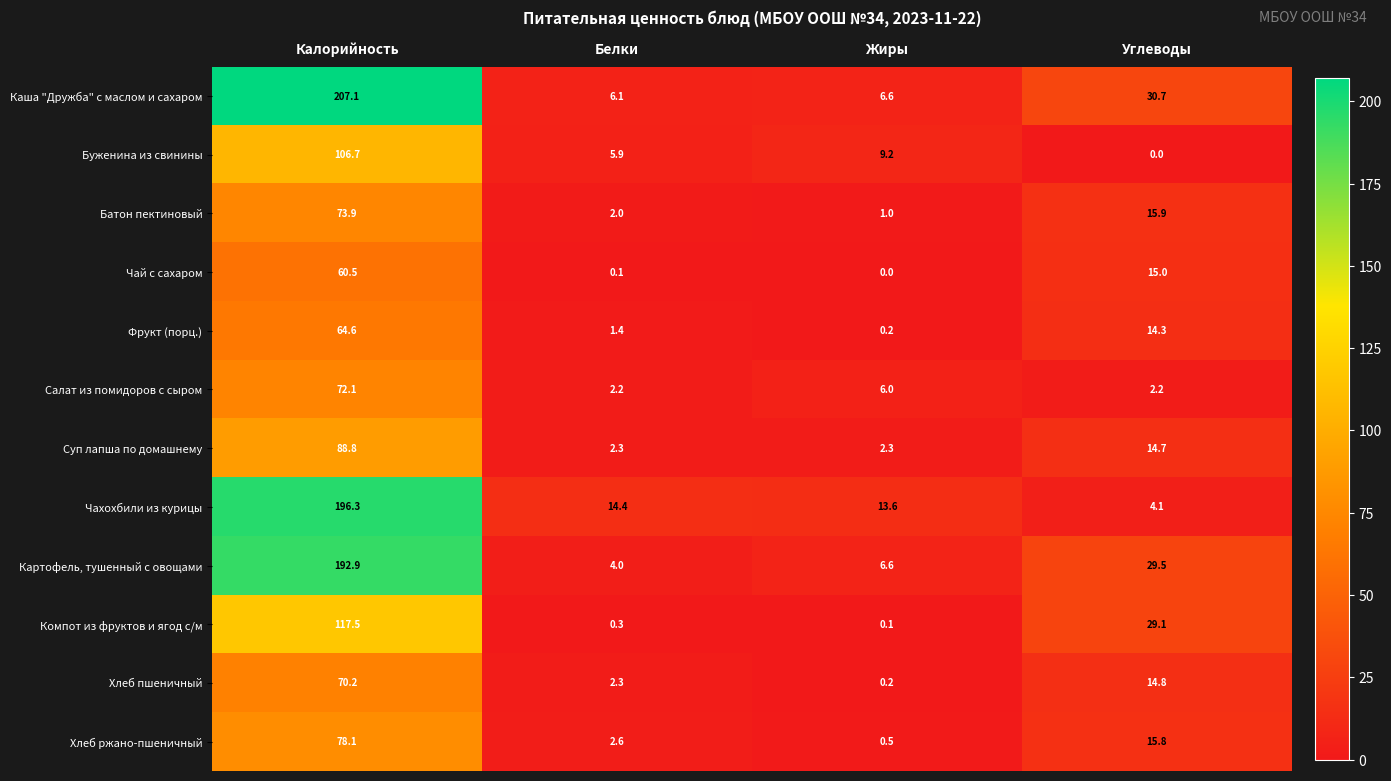

At which category is the sum across all series the highest?

Калорийность